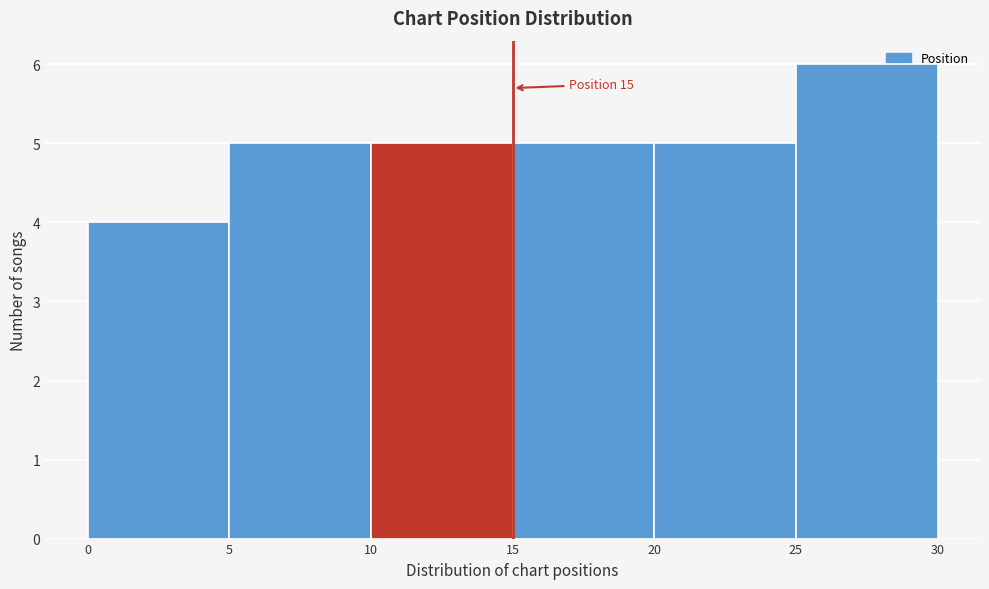

Which range on the x-axis has the tallest bar?

25 to 30